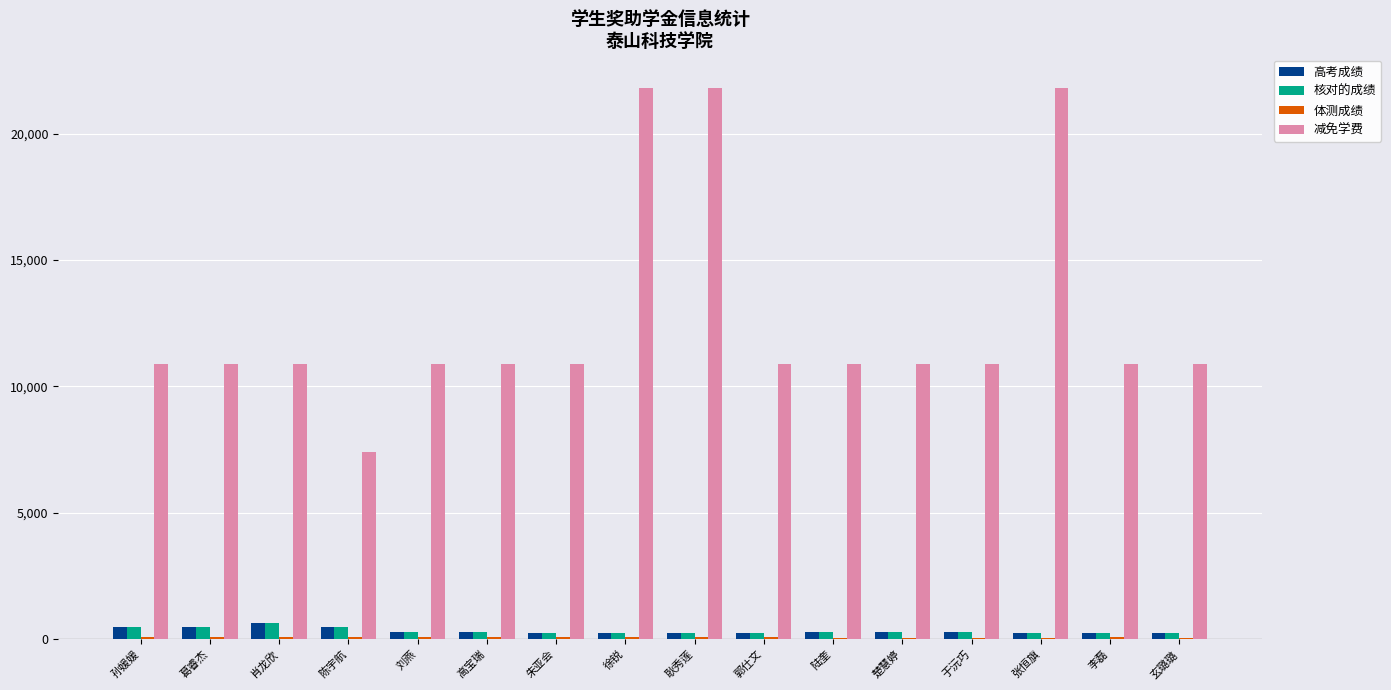

What is the sum of all 减免学费 values?

203600.0